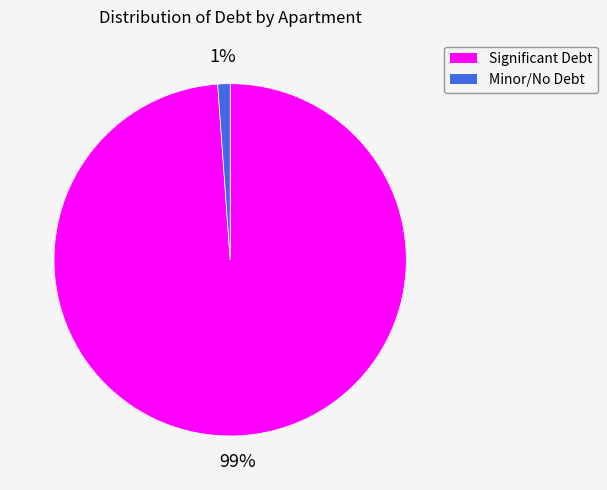

How many segments does this pie chart have?

2